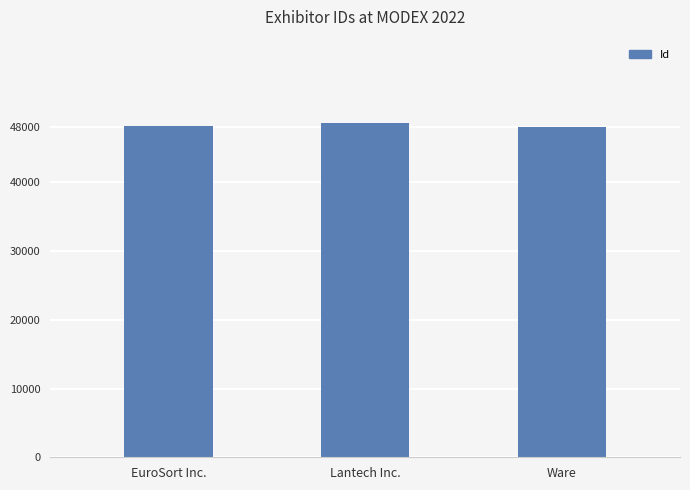

What is the change in value from Lantech Inc. to Ware?

-513